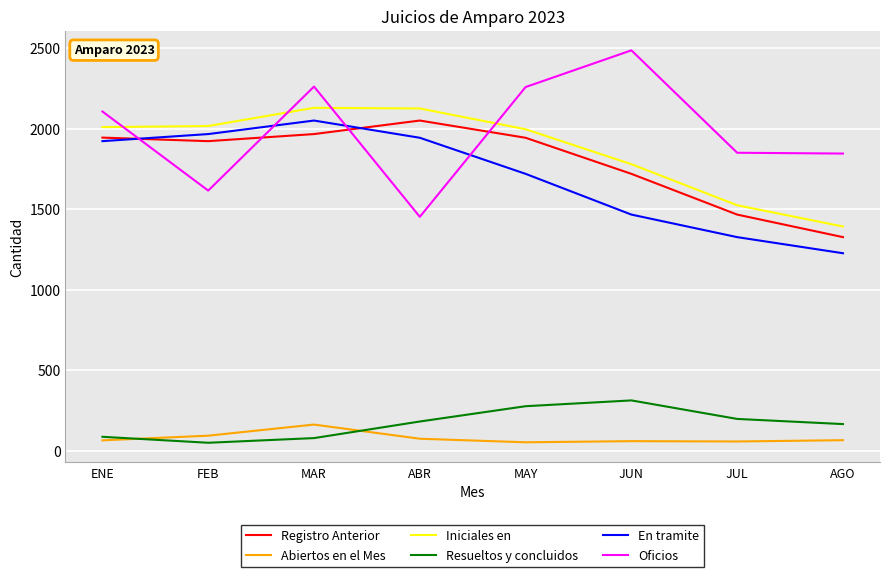

True or false: En tramite and Abiertos en el Mes intersect in this chart.

False